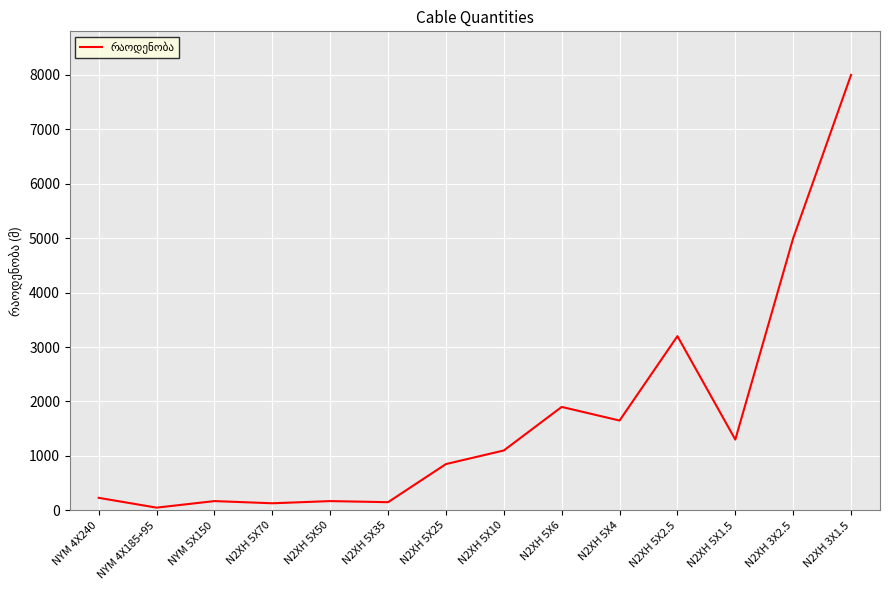

At which category does the chart reach its peak across all series?

N2XH 3X1.5